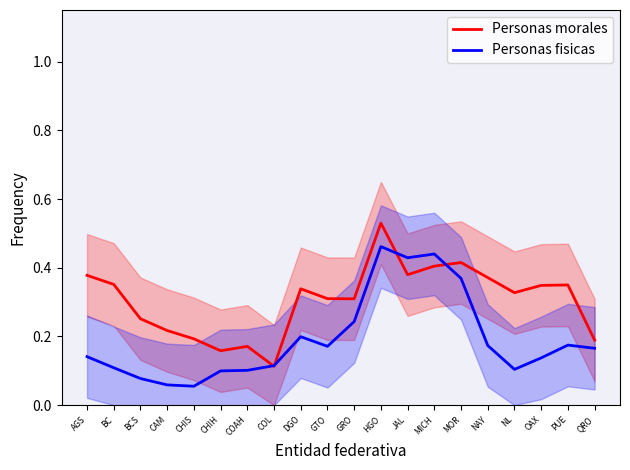

What is the label of the 10th point from the left?

GTO